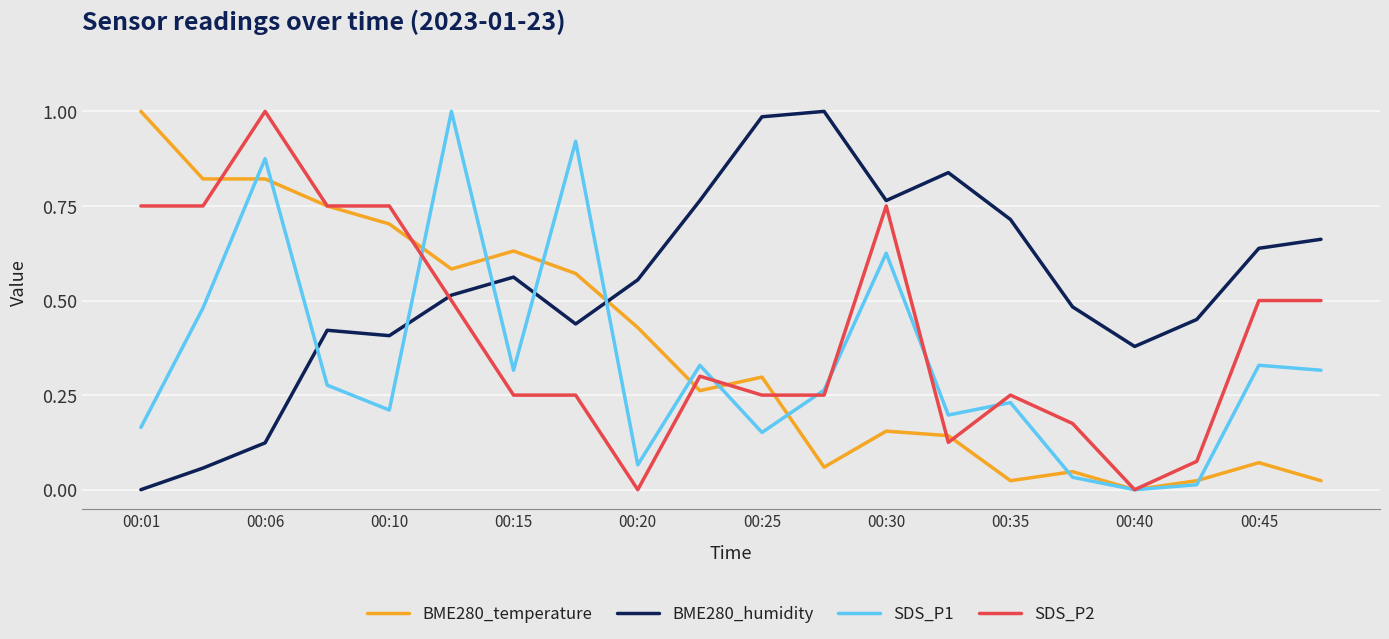

After their last crossing, which series has the higher values: SDS_P1 or BME280_humidity?

BME280_humidity